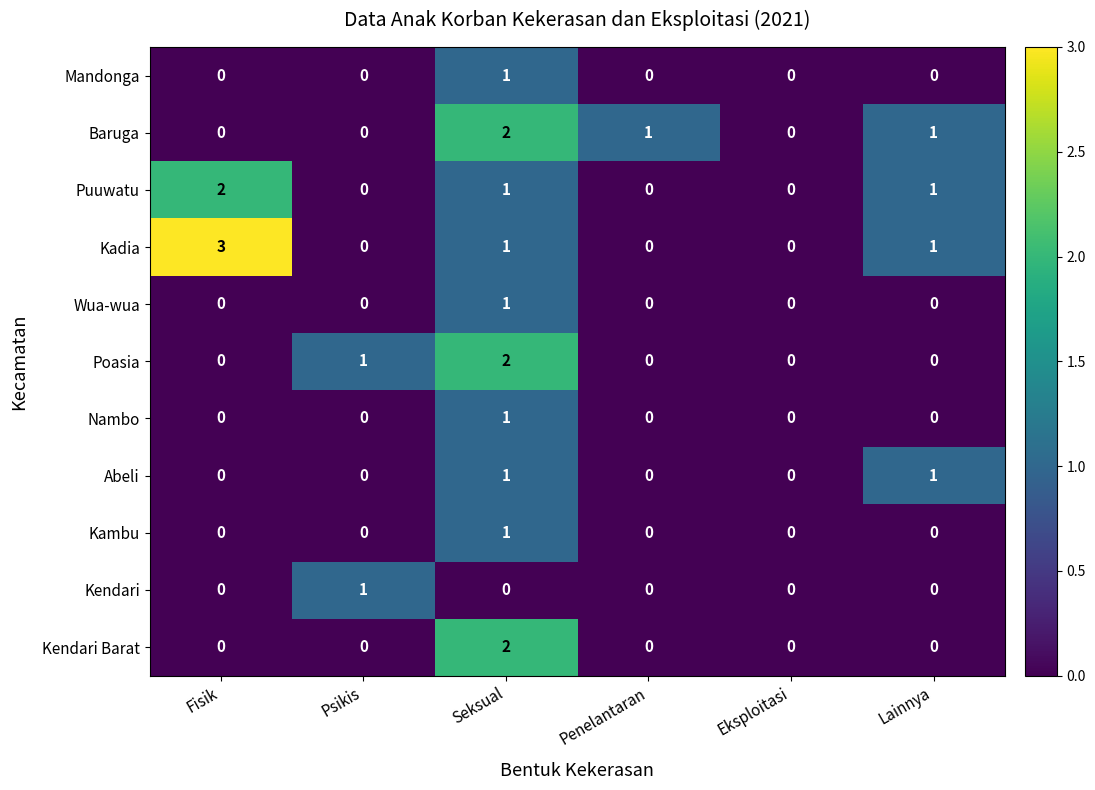

At which category does the chart reach its peak across all series?

Fisik